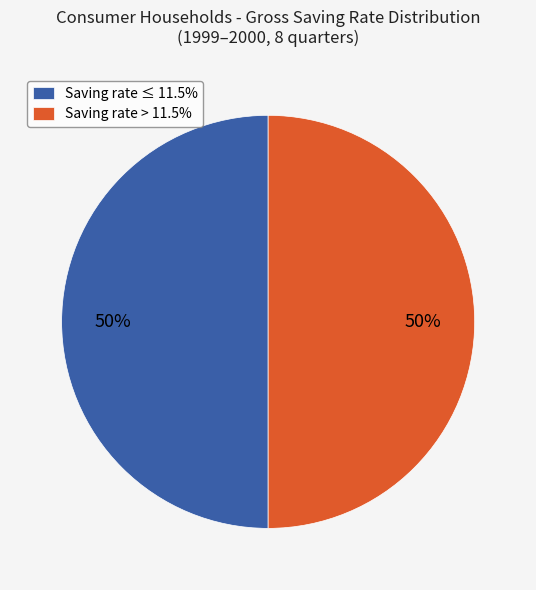

To the nearest percent, what portion does Saving rate > 11.5% represent?

50%